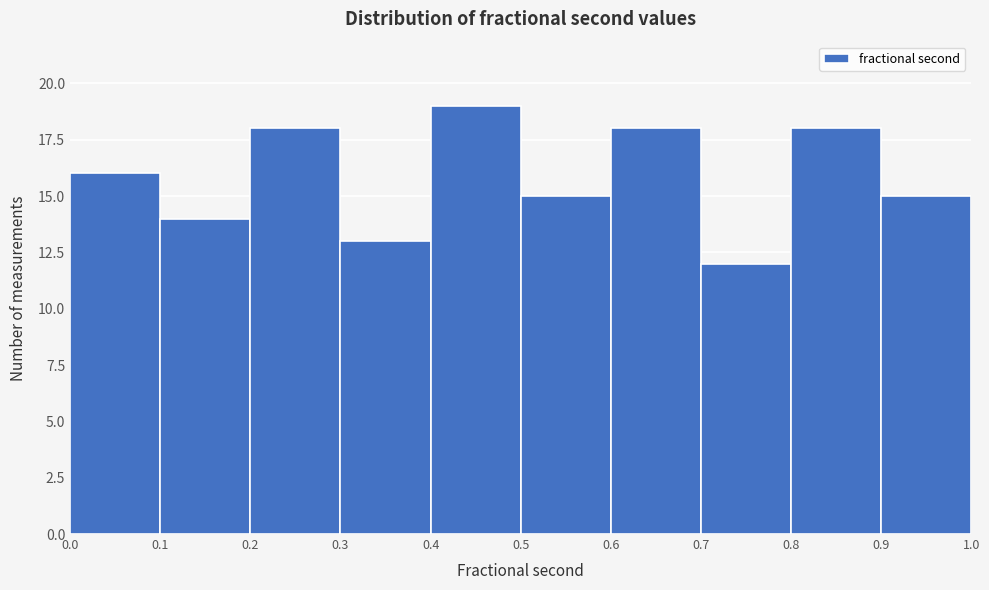

How tall is the bar that spans 0.6 to 0.7 on the x-axis? The values are not printed on the chart, so give them approximately, as read against the axis.

18